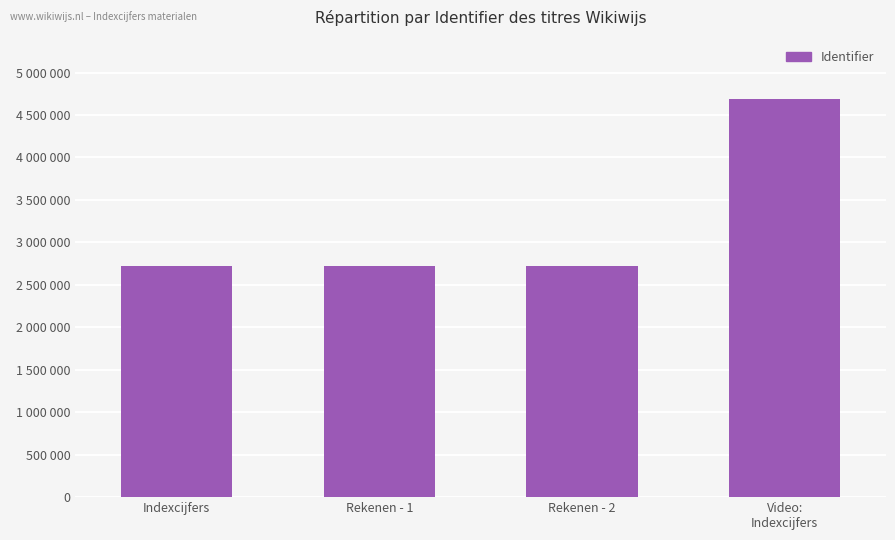

What is the label of the 3rd bar from the right?

Rekenen - 1